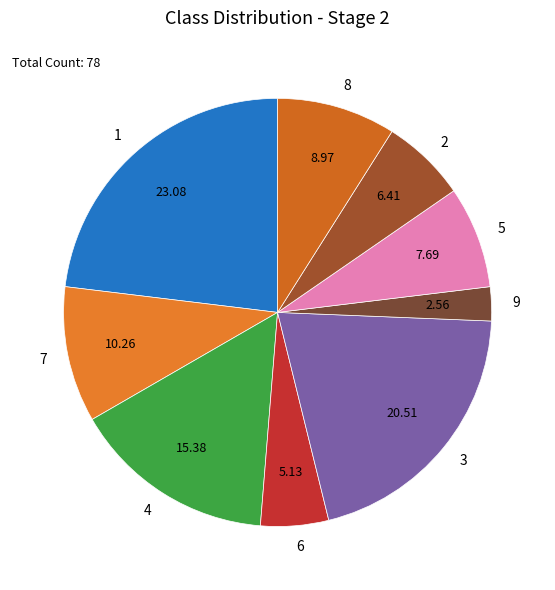

What is the largest slice in the pie chart?

1